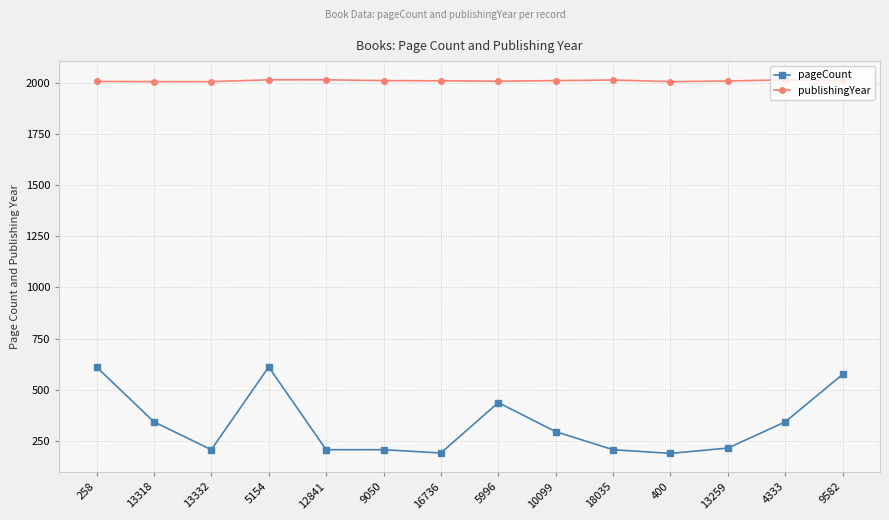

Count the number of data series in this chart.

2